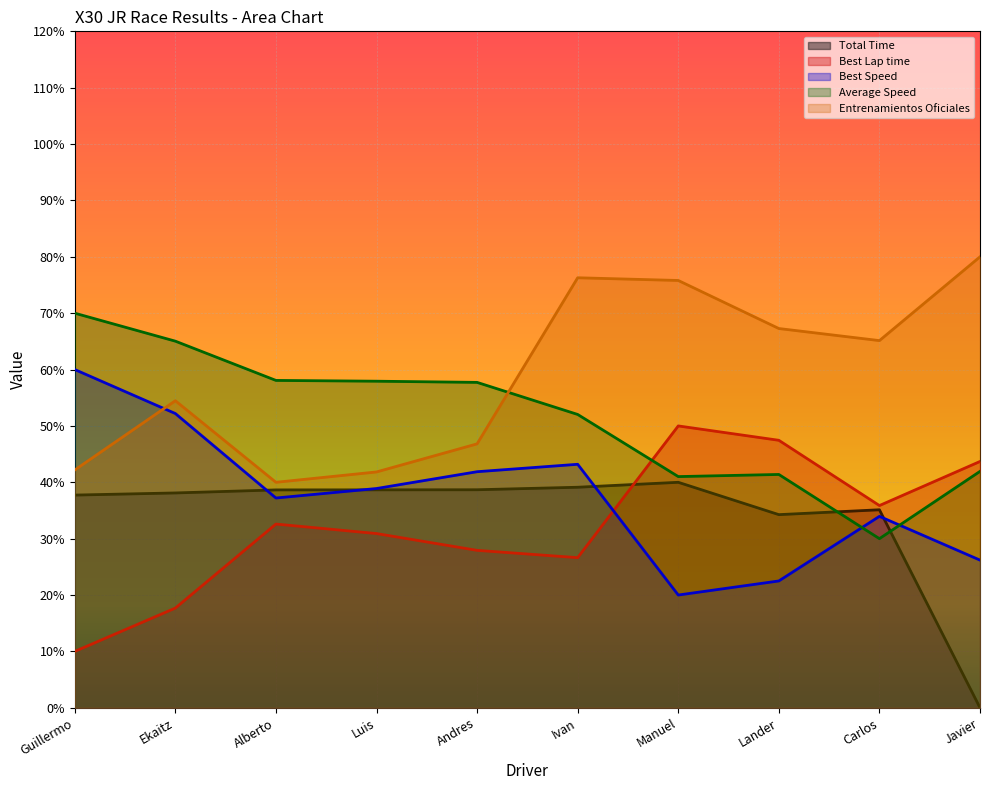

Which category has the highest value in the Average Speed series?

Guillermo